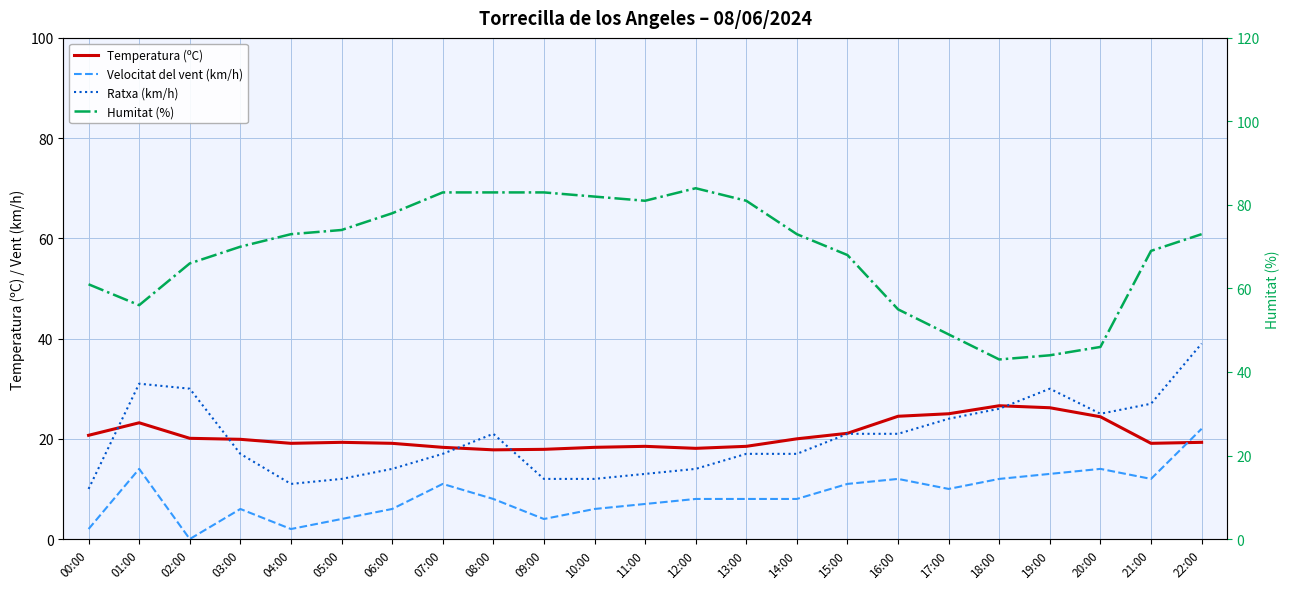

What is the sum of all Velocitat del vent (km/h) values?

200.0